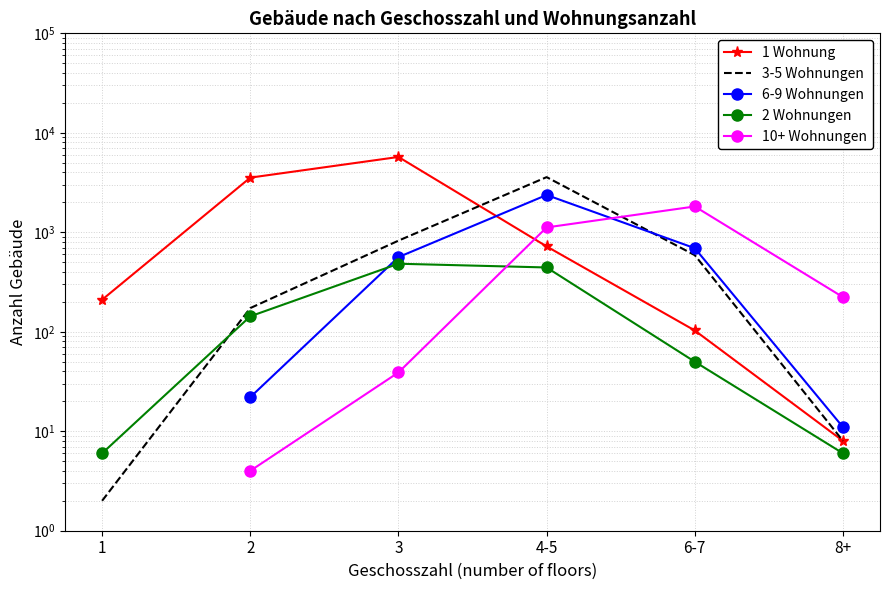

What is the difference between the maximum and second lowest values in the 1 Wohnung series?

5615.0